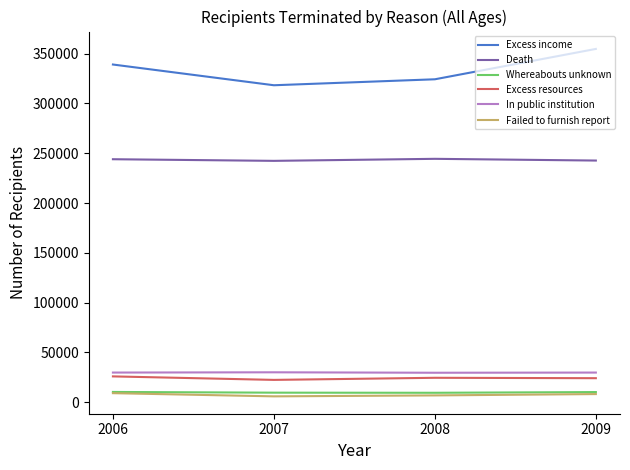

In Death, how many points are higher than both neighbors (excluding endpoints)?

1